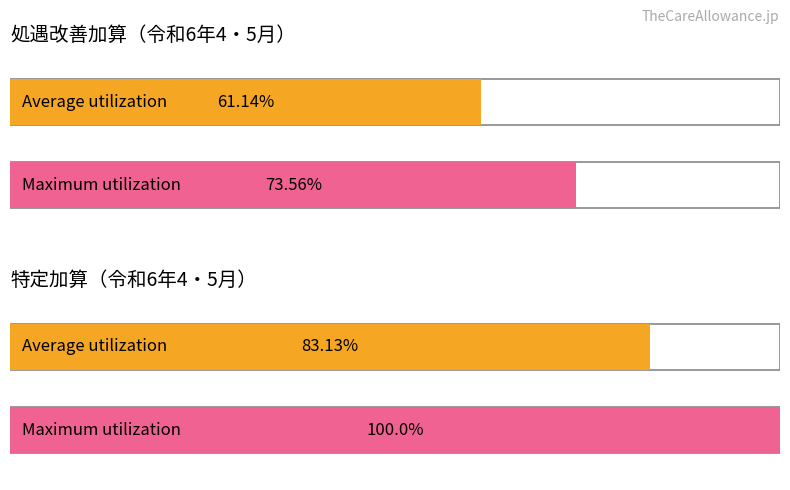

Does the chart contain stacked bars?

No